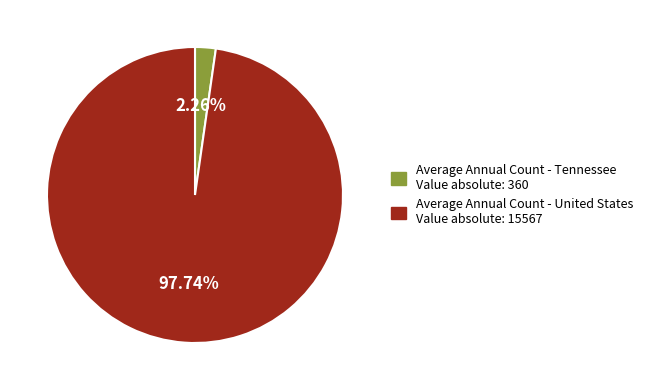

Is there any slice that represents more than half of the pie?

Yes